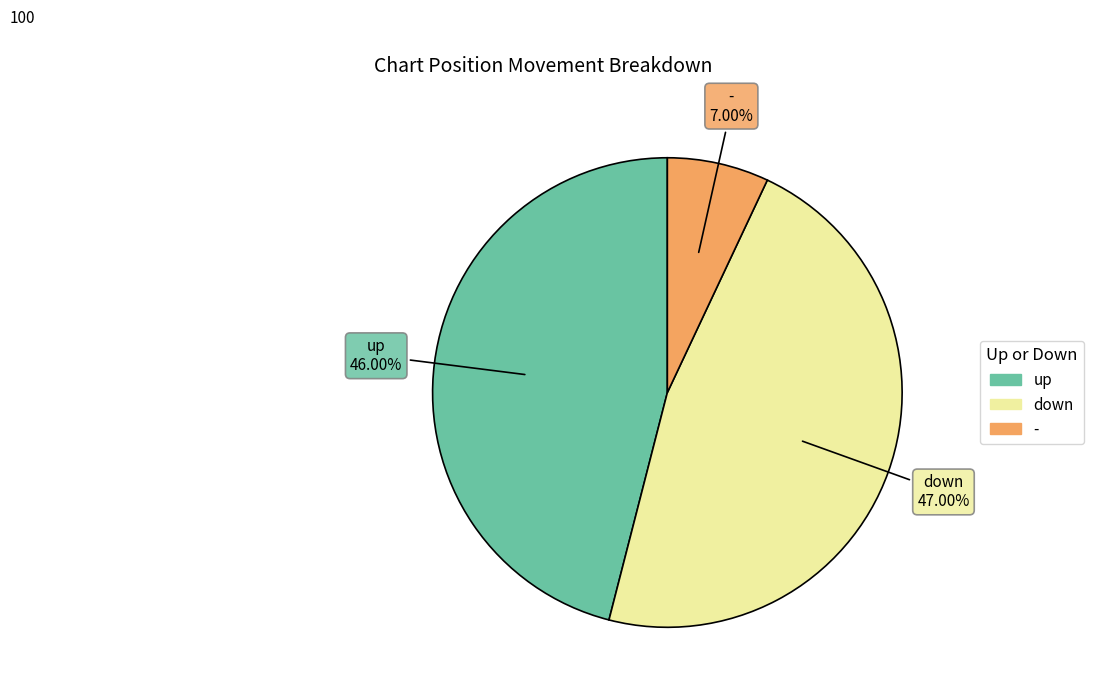

Rank the categories by value from highest to lowest.

down, up, -